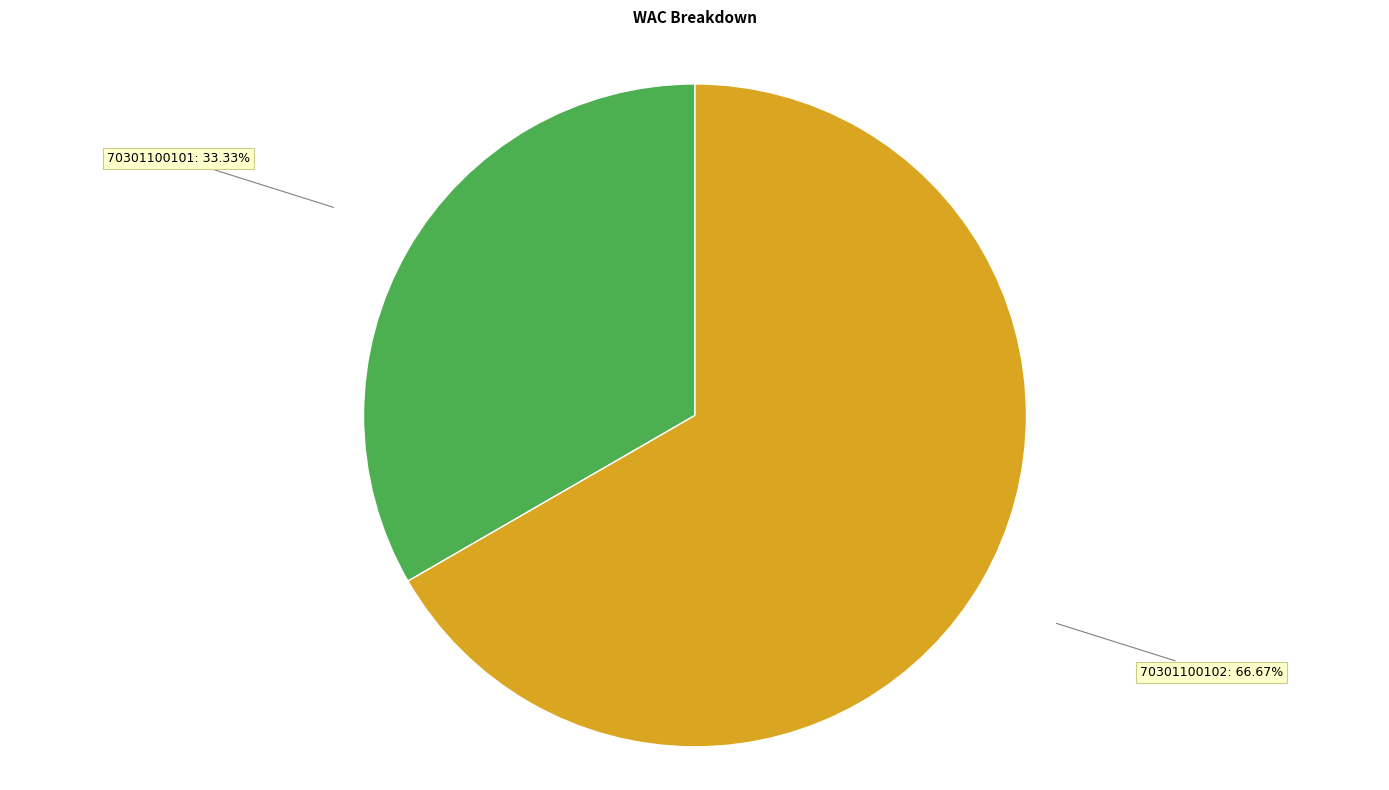

Is it true that 70301100102 is 67% of the pie?

True